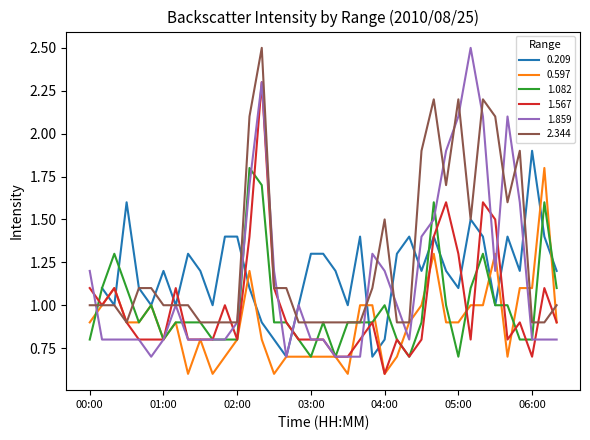

What is the highest value of the 1.082 series?

1.8